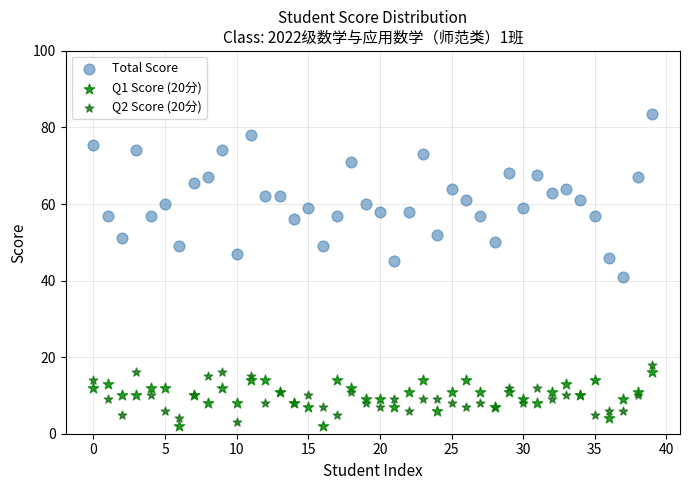

Which series contains the highest Y value?

Total Score